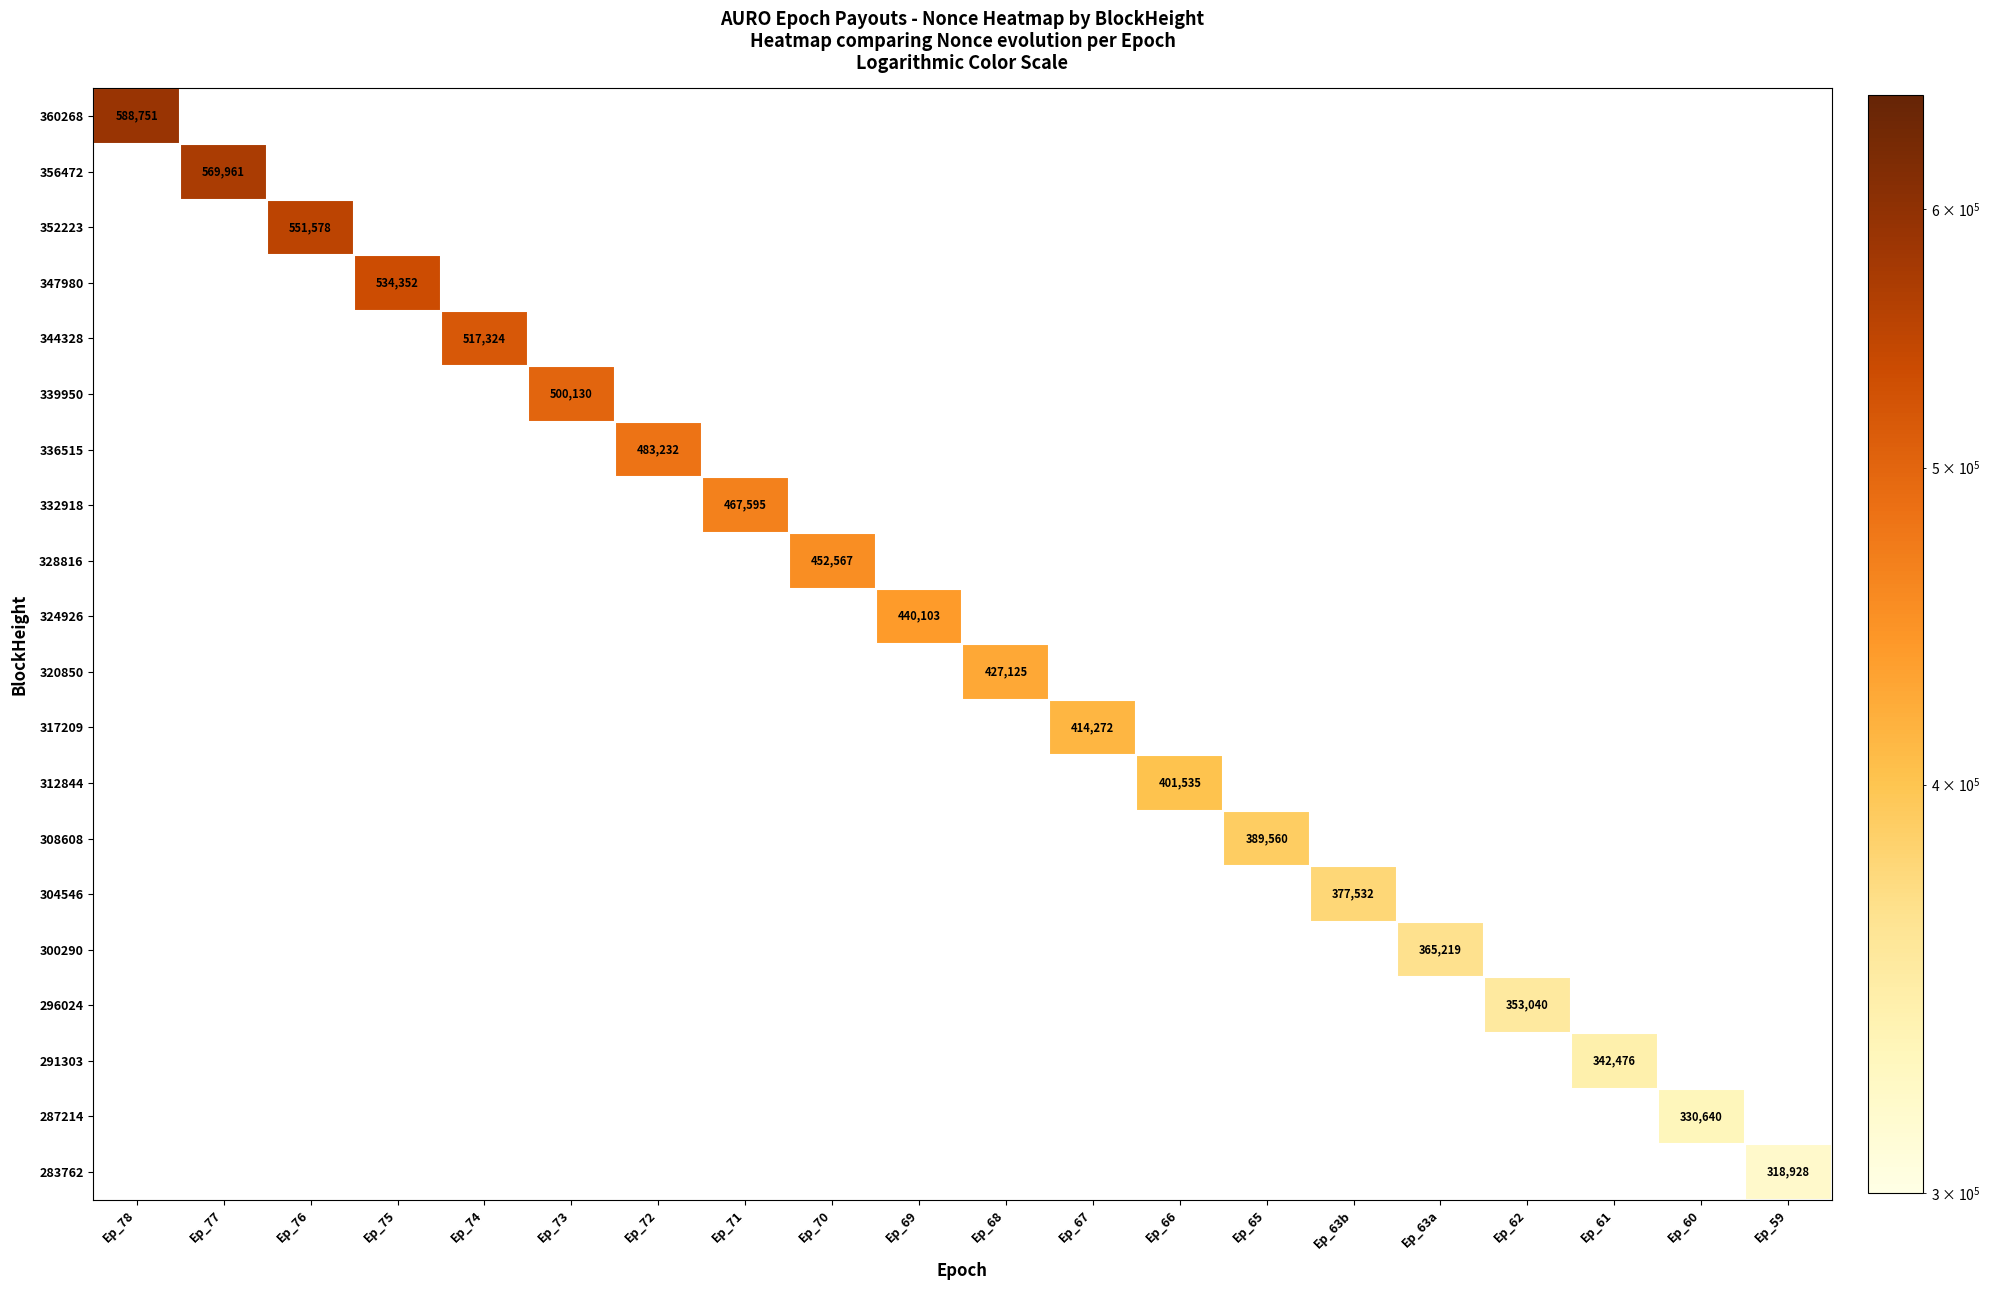

Is the value of 356472 at Ep_63a greater than the value of 317209 at Ep_67?

No